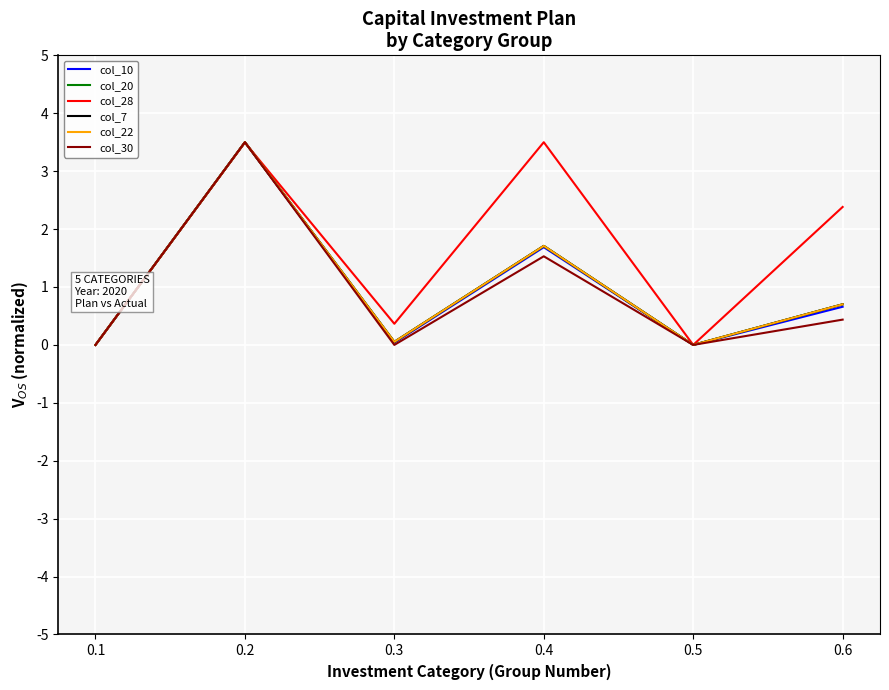

Is it true that col_7 equals 3.5 at 0.2?

True